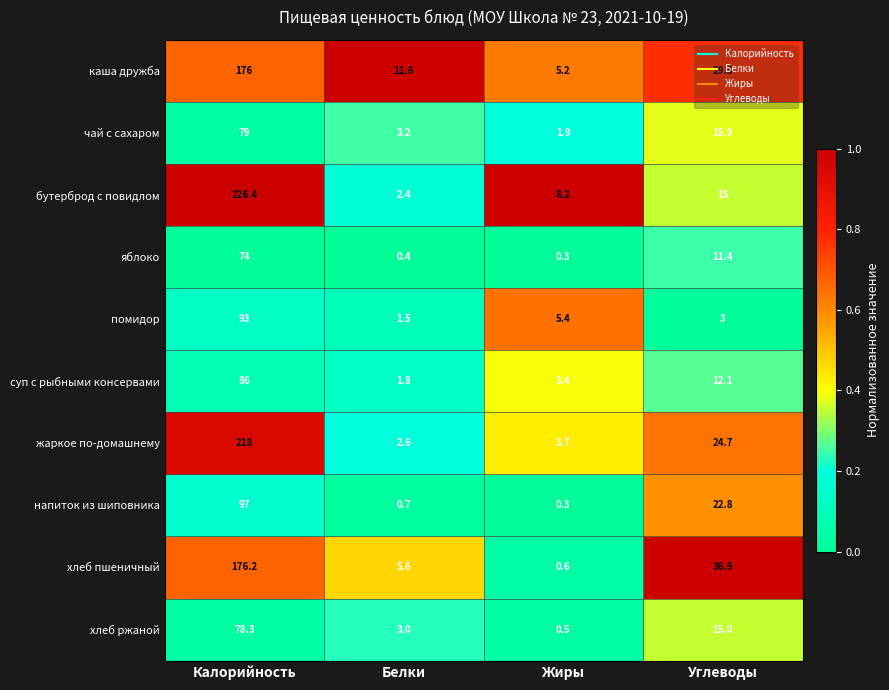

Between Калорийность and Углеводы, which series saw the biggest shift?

бутерброд с повидлом